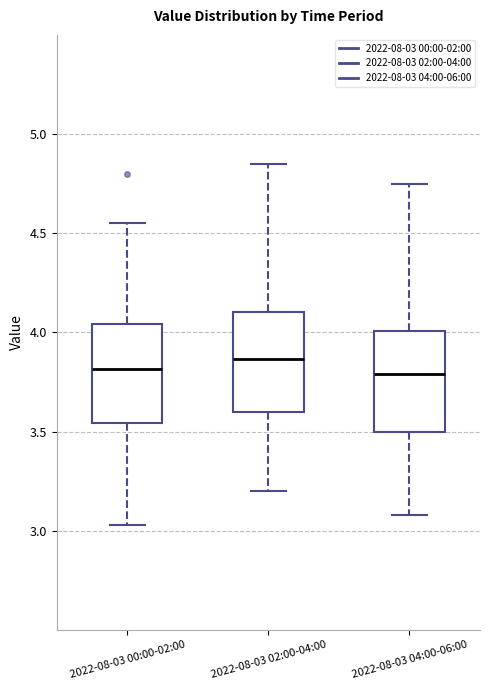

Reading left to right, transcribe this box plot: for each box, give where its median line is, the range the box spans, and where its two whiskers end, as read against the y-axis. The values are not printed on the chart, so give them approximately, as read against the axis.

2022-08-03 00:00-02:00: median 3.80, box 3.55 to 4.05, whiskers 3.05 to 4.55
2022-08-03 02:00-04:00: median 3.85, box 3.60 to 4.10, whiskers 3.20 to 4.85
2022-08-03 04:00-06:00: median 3.80, box 3.50 to 4.00, whiskers 3.10 to 4.75